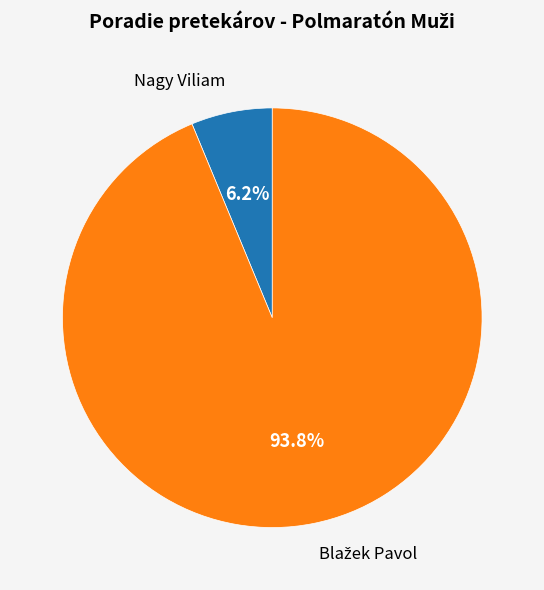

Which category has the smallest portion of the pie?

Nagy Viliam